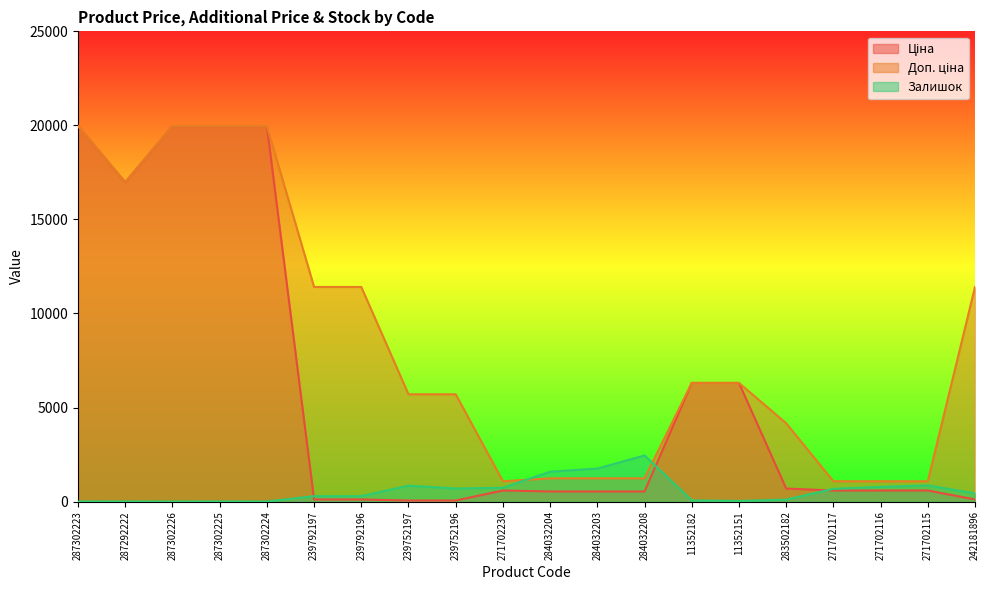

How many data points in Ціна are less than 589?

8